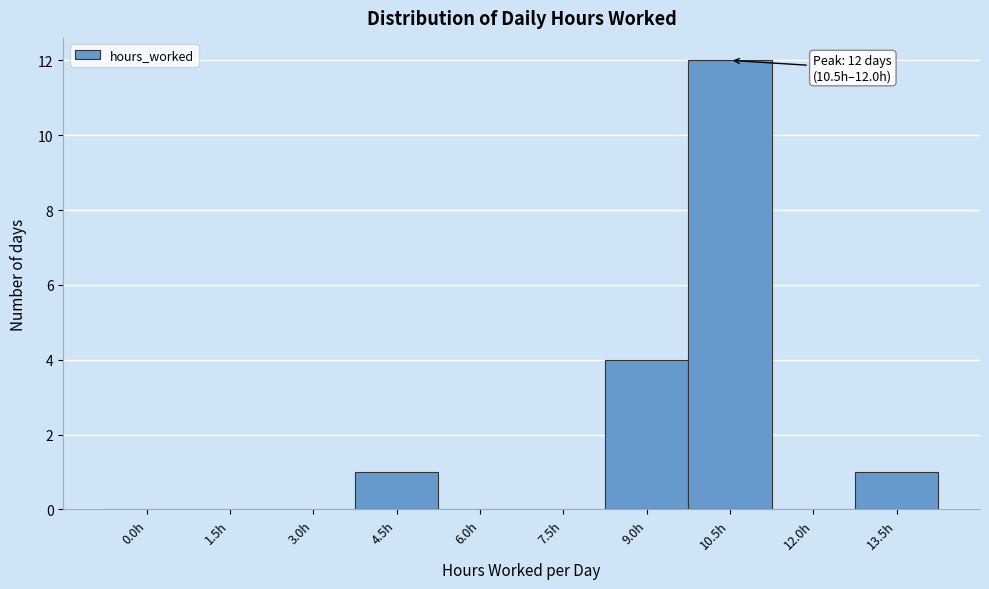

Reading left to right, transcribe all the data shown in this chart.

0.0h=0	1.5h=0	3.0h=0	4.5h=1	6.0h=0	7.5h=0	9.0h=4	10.5h=12	12.0h=0	13.5h=1